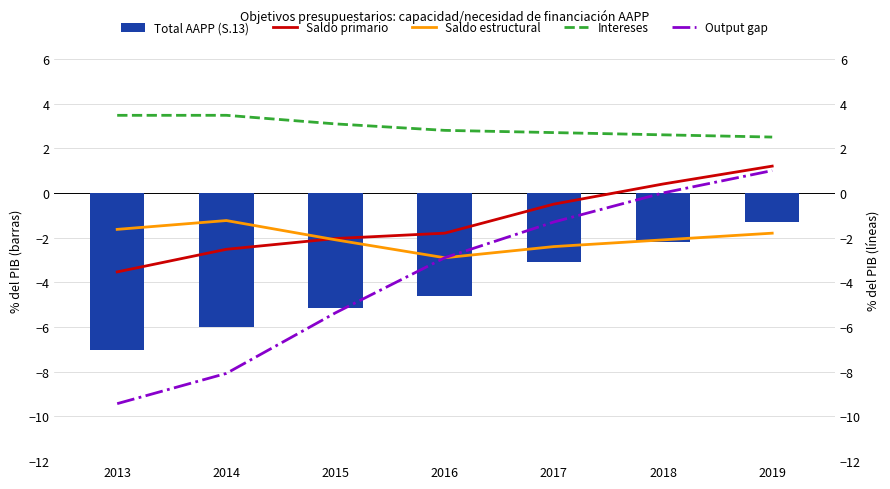

List the labels in order of Saldo primario value, smallest first.

2013, 2014, 2015, 2016, 2017, 2018, 2019